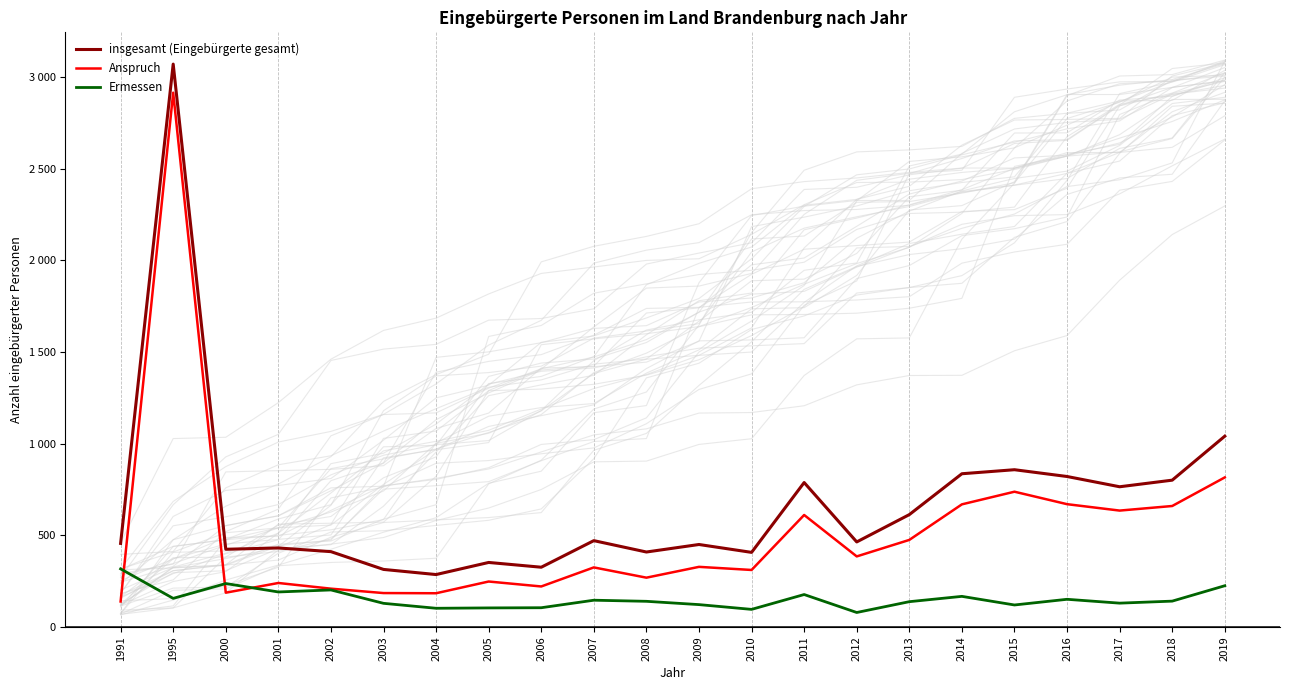

Rank the series by their maximum value, from highest to lowest.

insgesamt (Eingebürgerte gesamt), Anspruch, Ermessen